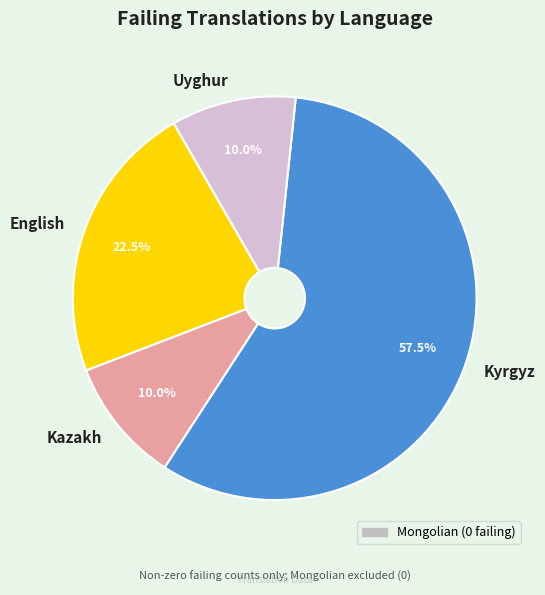

What is the largest slice in the pie chart?

Kyrgyz